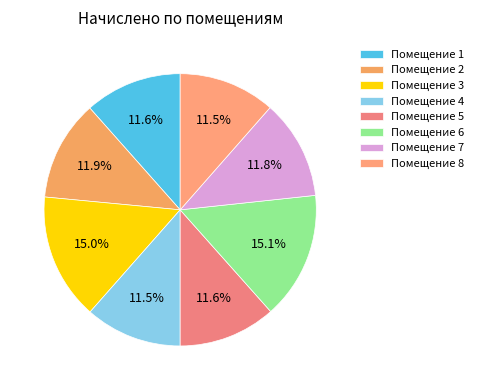

Does any single category account for the majority?

No